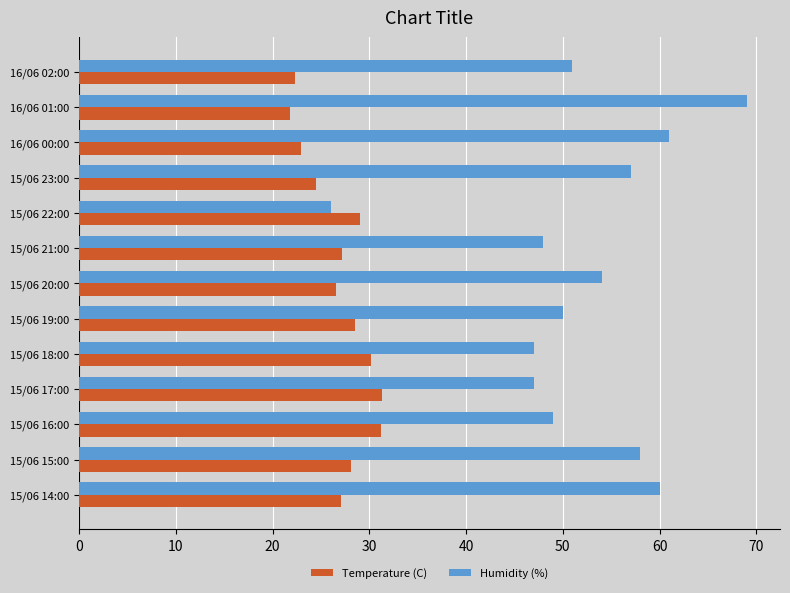

The value of Humidity (%) at 15/06 20:00 is 78.2. True or false?

False